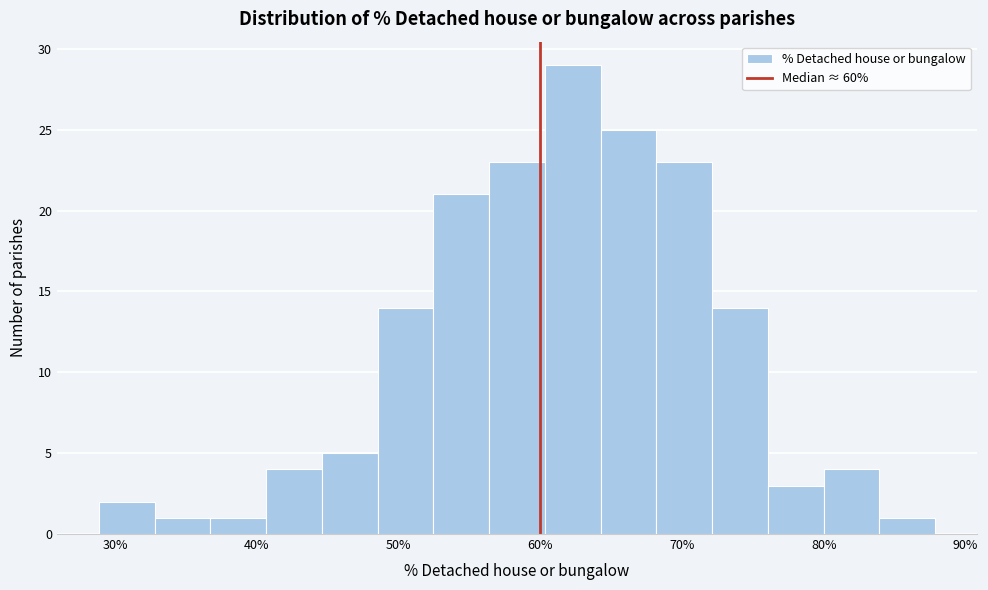

Around what value on the x-axis is the tallest bar? Give the approximate position of its centre, as read against the axis.

62